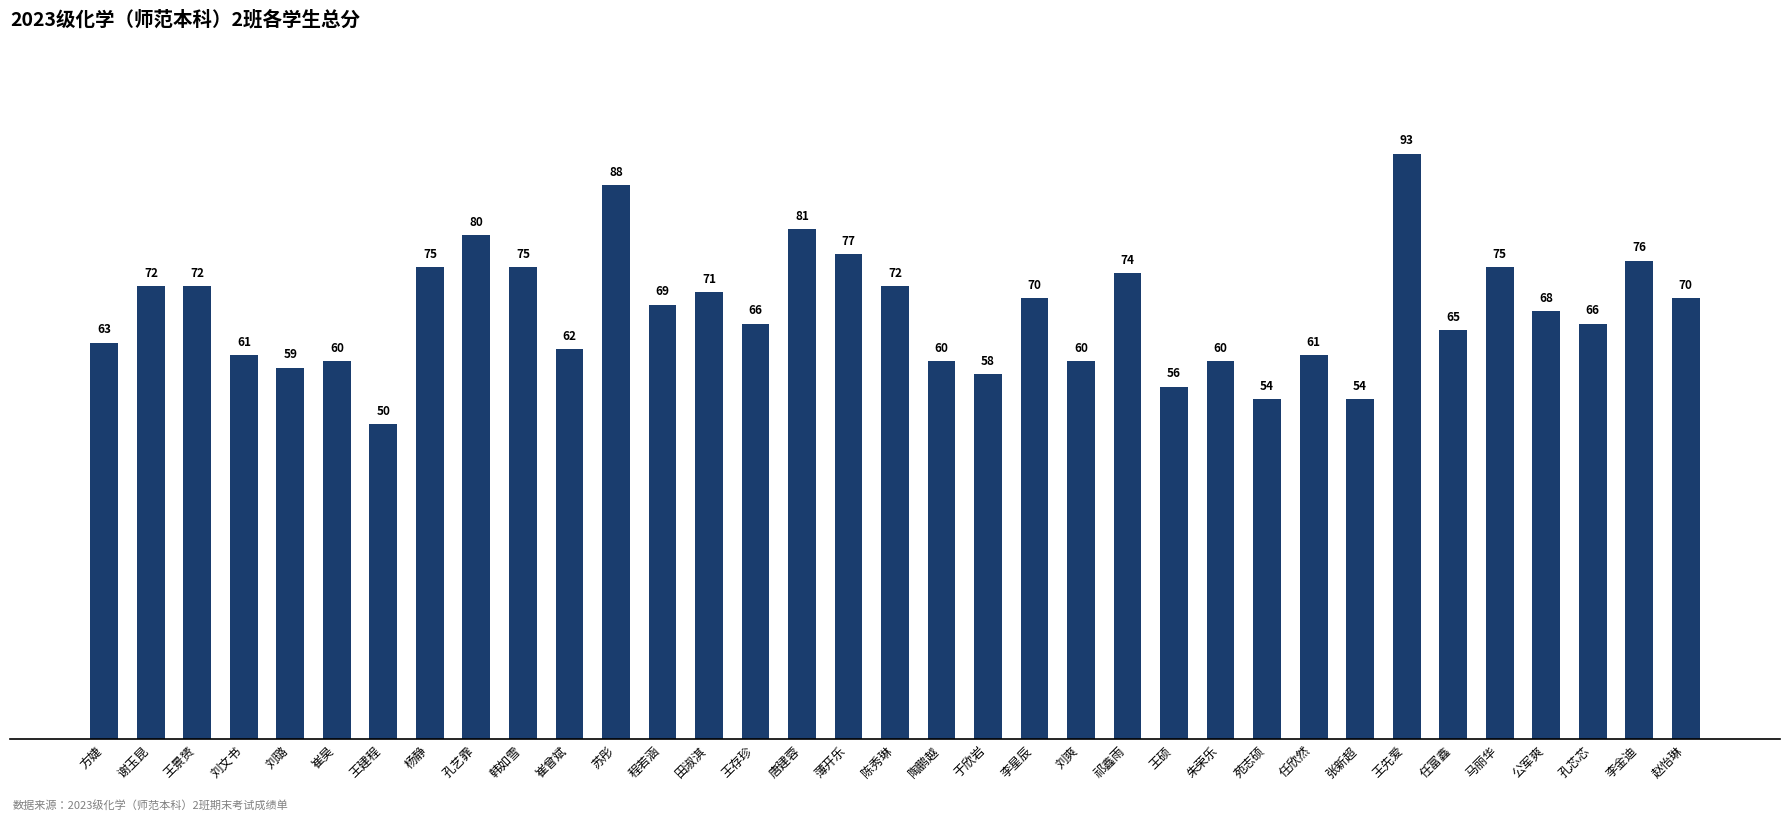

Which has a higher value, 田淑淇 or 孔艺霏?

孔艺霏